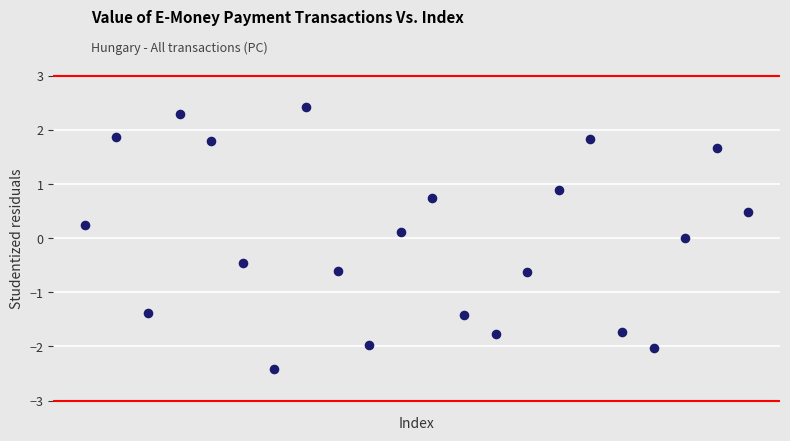

What is the range of Y values (max minus min)?

4.8